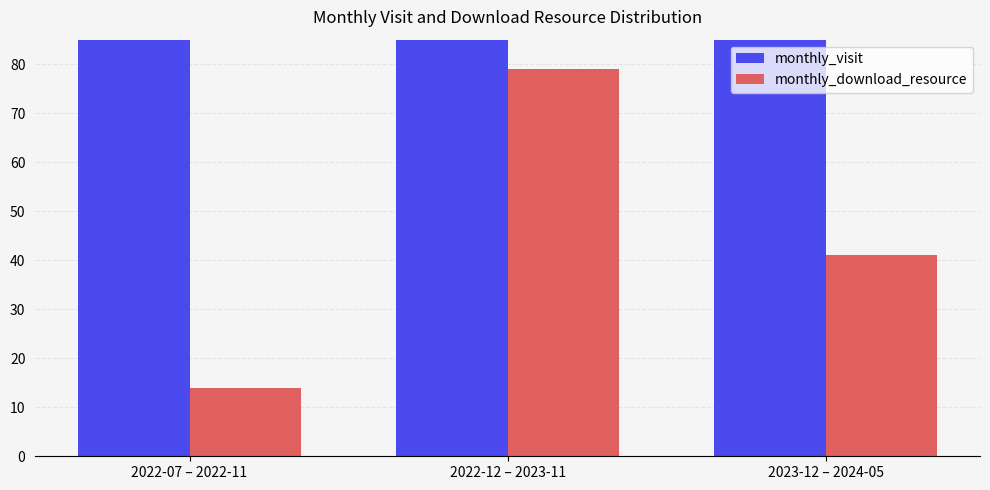

Rank the categories by monthly_visit value from lowest to highest.

2022-07 – 2022-11, 2023-12 – 2024-05, 2022-12 – 2023-11